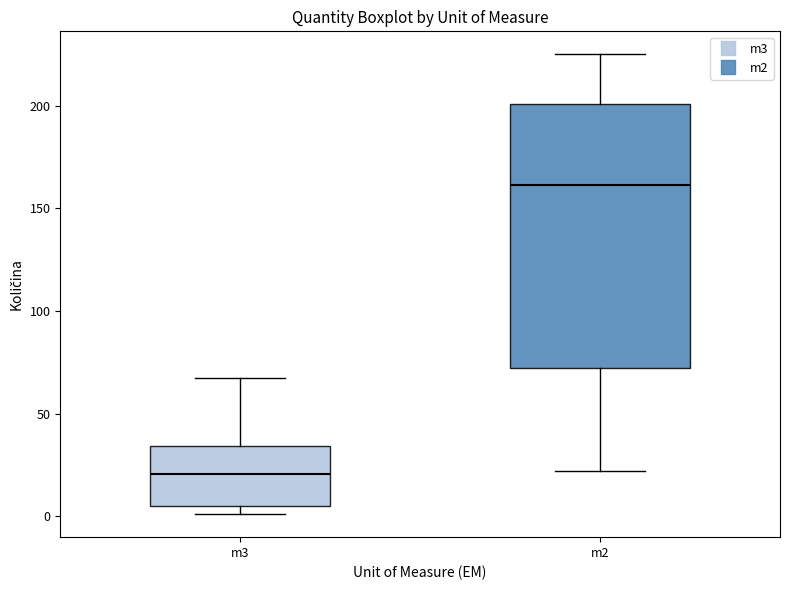

Which box's median line is the highest?

m2